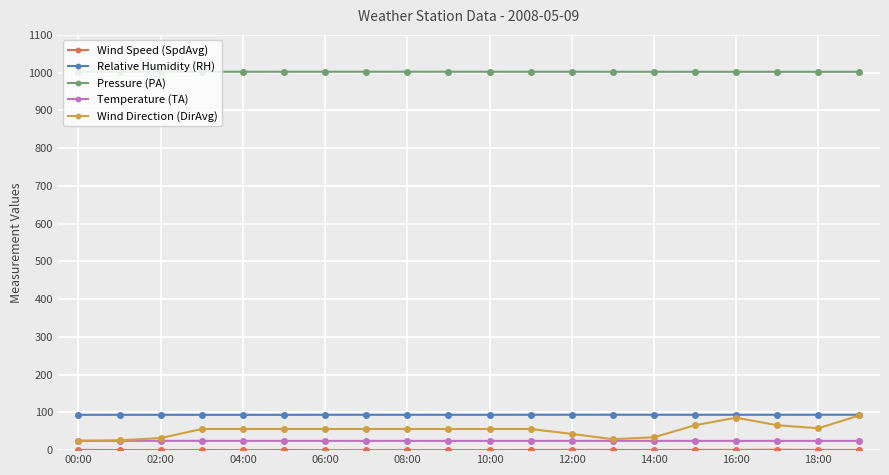

At how many categories does at least one series exceed 405?

20